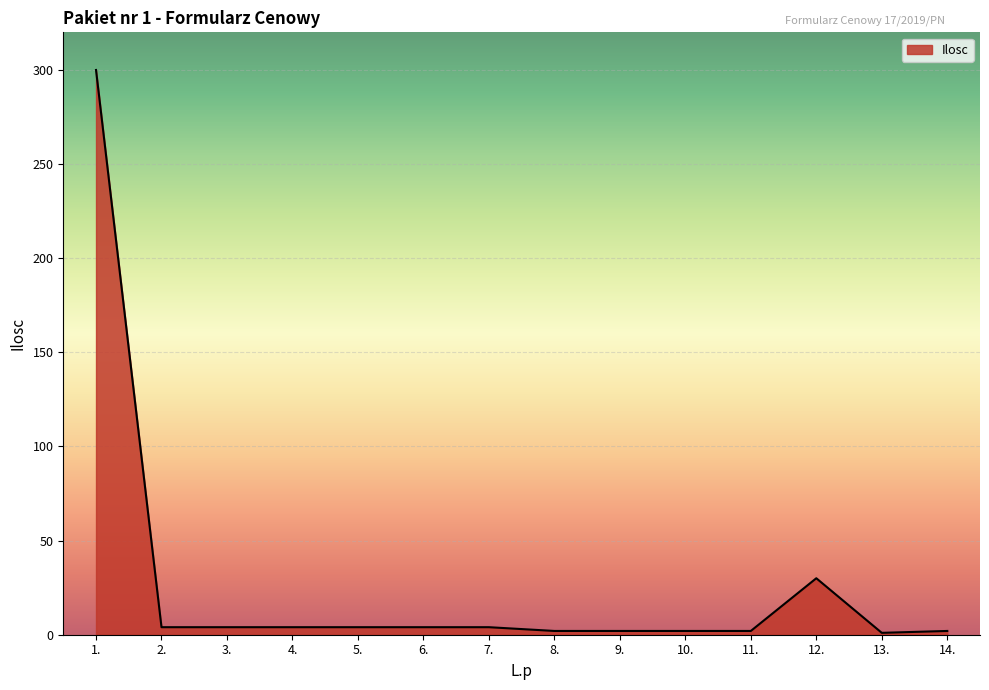

What is the greatest value displayed?

300